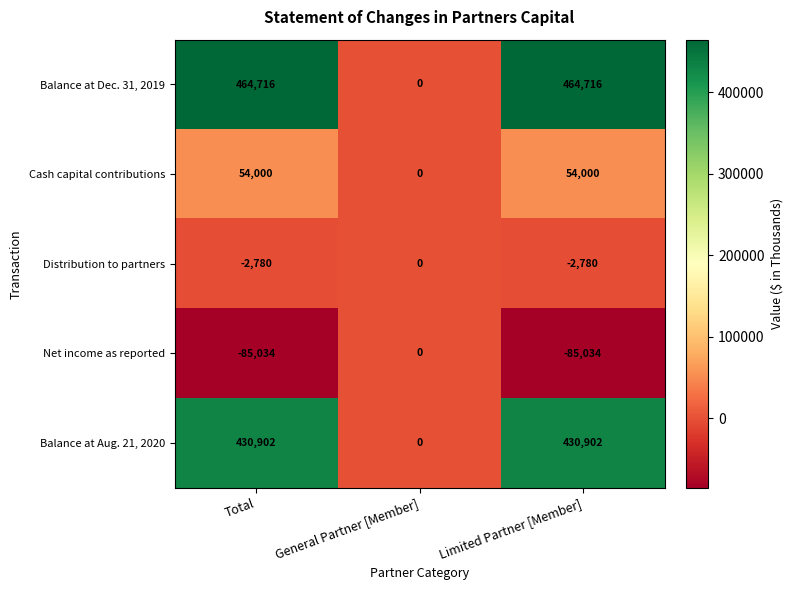

Which series has the largest total across all categories?

Balance at Dec. 31, 2019